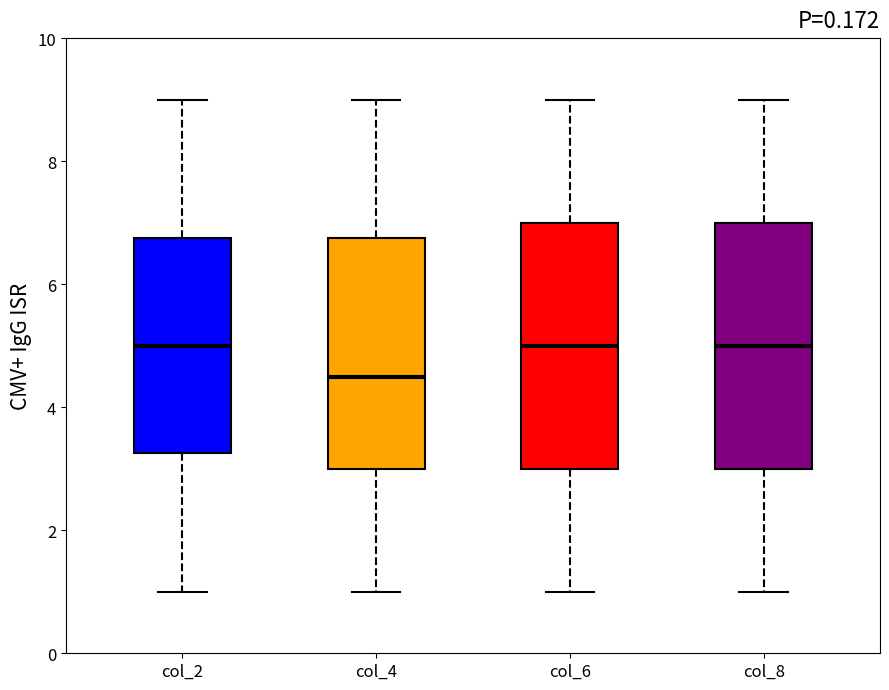

Reading left to right, transcribe this box plot: for each box, give where its median line is, the range the box spans, and where its two whiskers end, as read against the y-axis. The values are not printed on the chart, so give them approximately, as read against the axis.

col_2: median 5.0, box 3.2 to 6.8, whiskers 1.0 to 9.0
col_4: median 4.6, box 3.0 to 6.8, whiskers 1.0 to 9.0
col_6: median 5.0, box 3.0 to 7.0, whiskers 1.0 to 9.0
col_8: median 5.0, box 3.0 to 7.0, whiskers 1.0 to 9.0